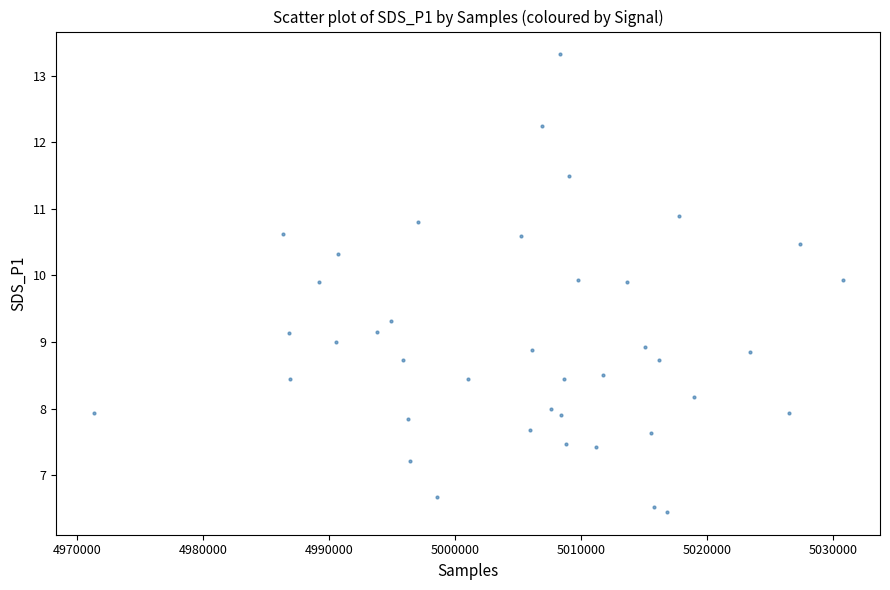

What is the range of Y values (max minus min)?

6.9